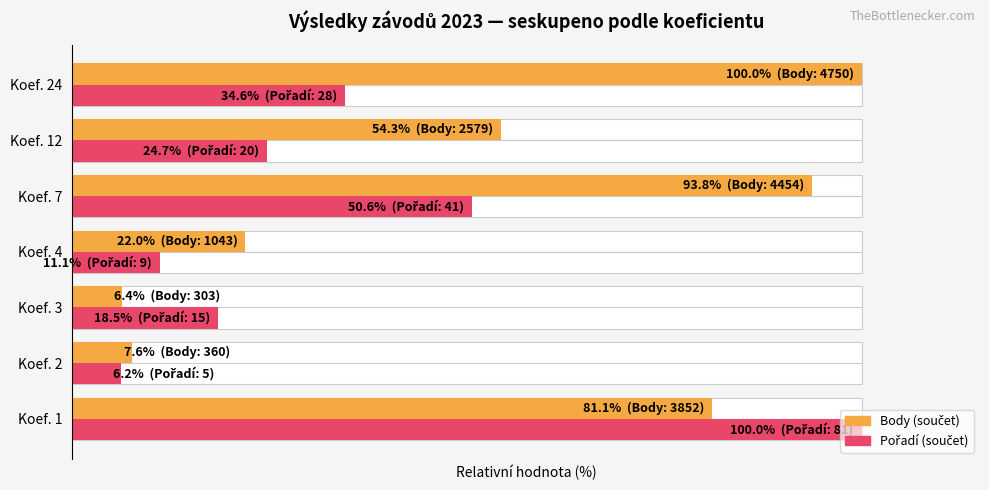

How many categories are shown in the chart?

7